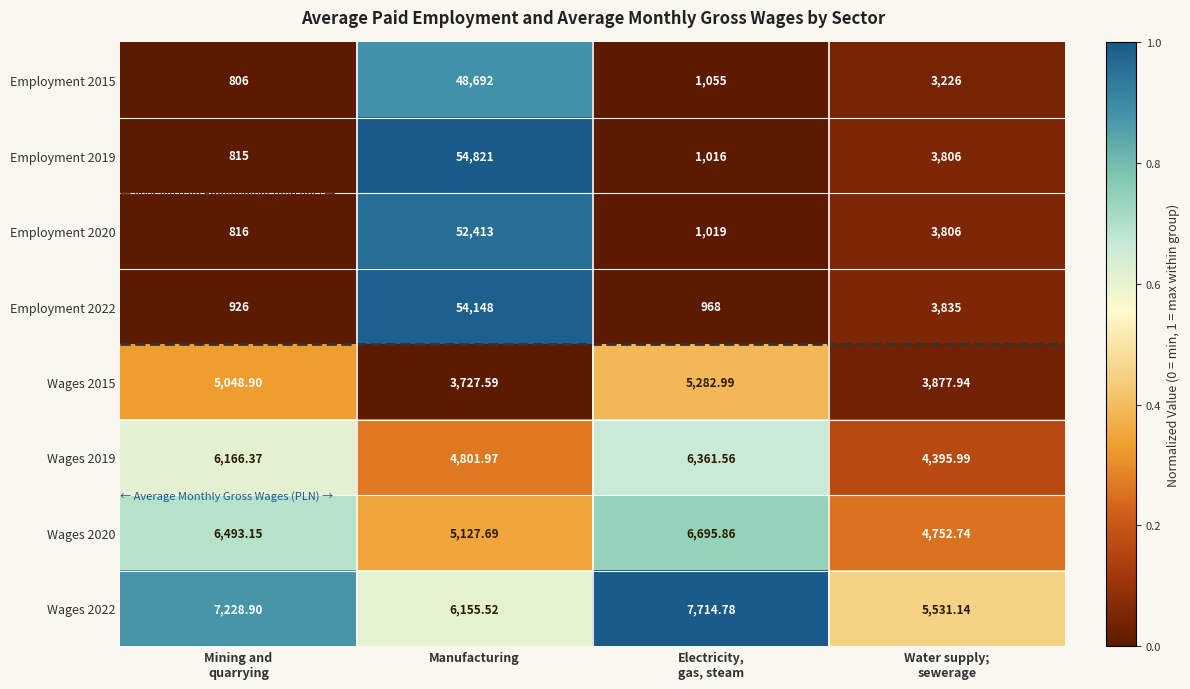

At which category is the sum across all series the highest?

Manufacturing